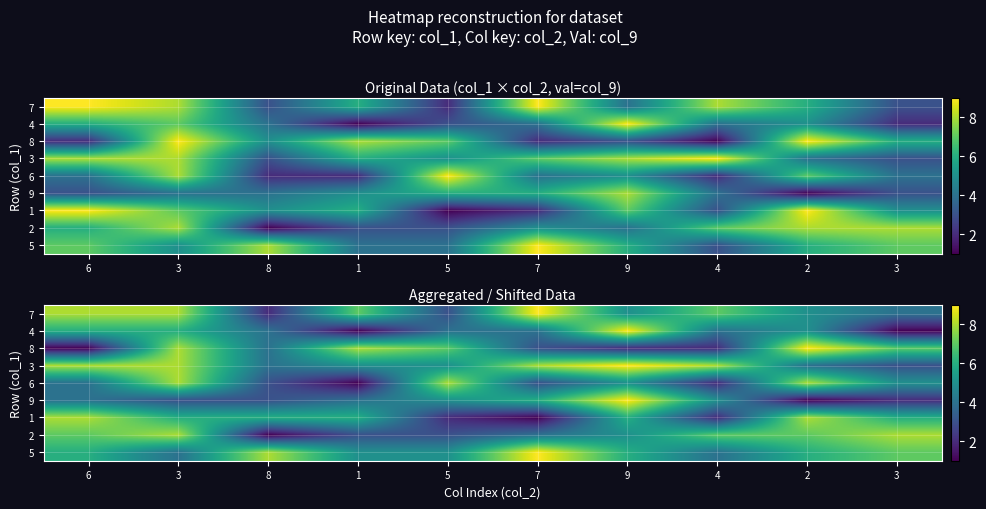

What is the minimum value shown in the chart?

1